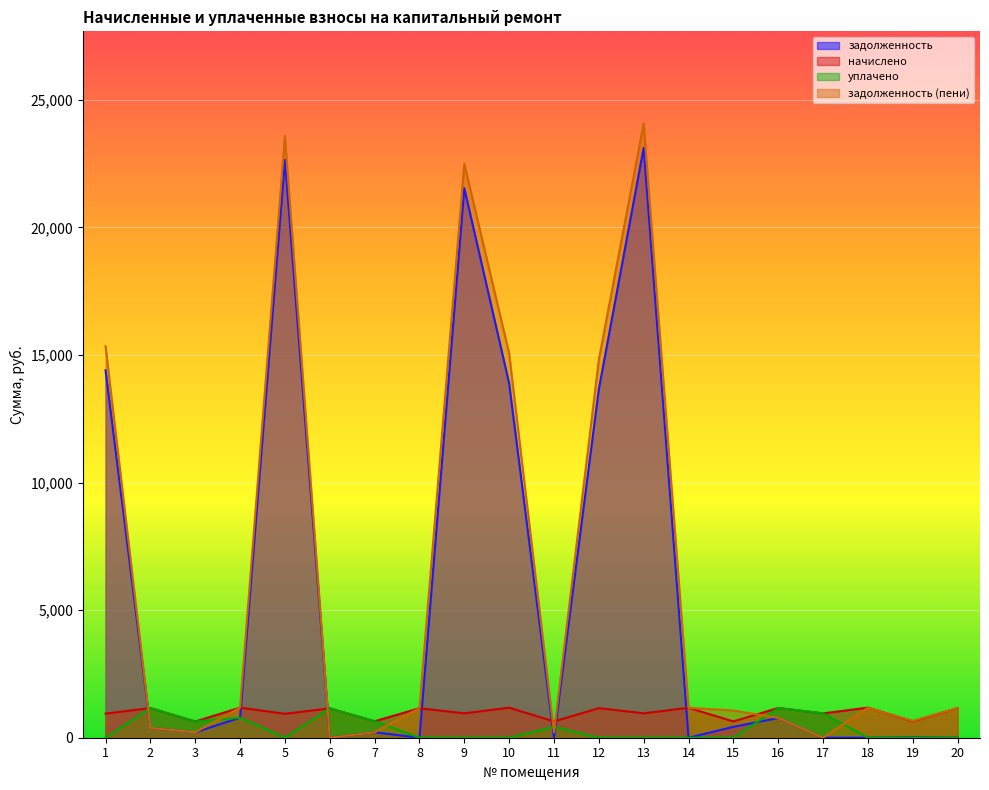

How many lines are shown in the chart?

4